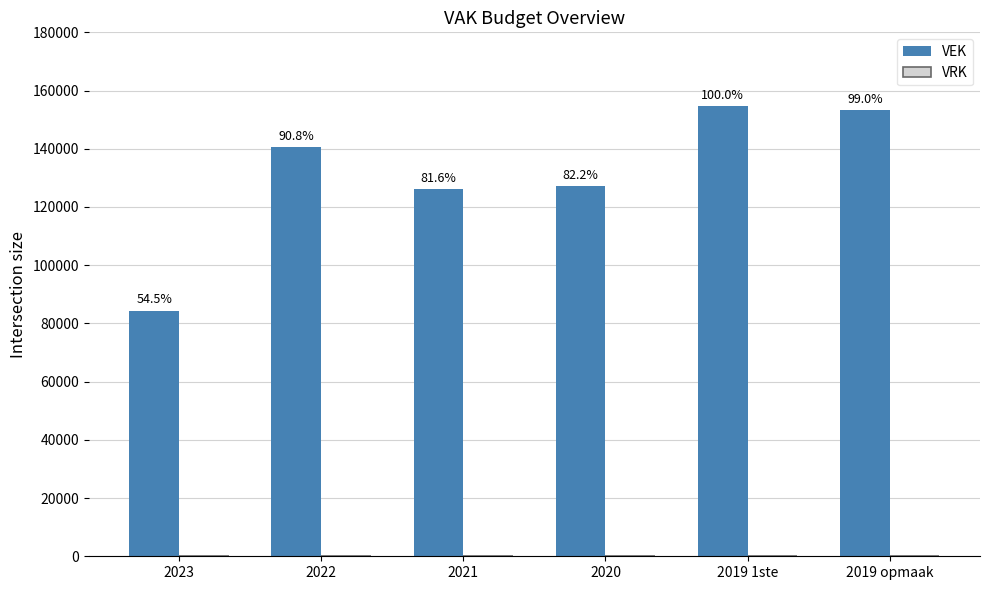

What is the label of the 6th bar from the left?

2019 opmaak